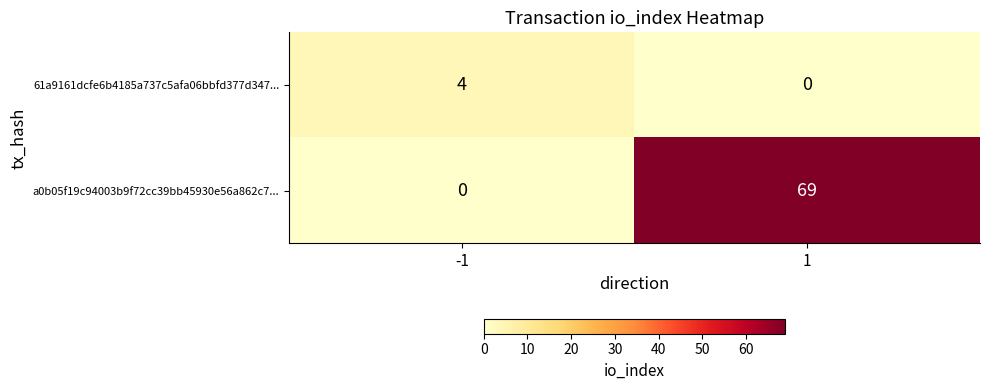

Rank the series by their maximum value, from highest to lowest.

a0b05f19c94003b9f72cc39bb45930e56a862c7..., 61a9161dcfe6b4185a737c5afa06bbfd377d347...